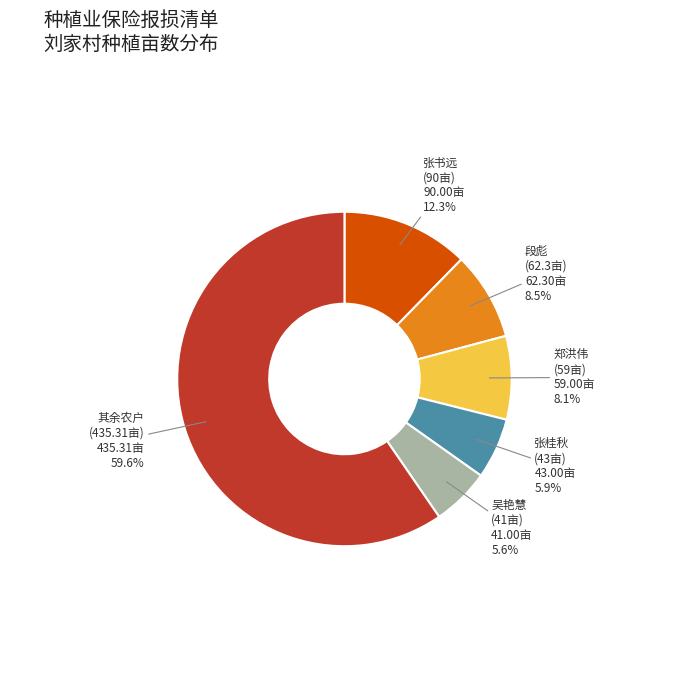

Does any single category account for the majority?

Yes